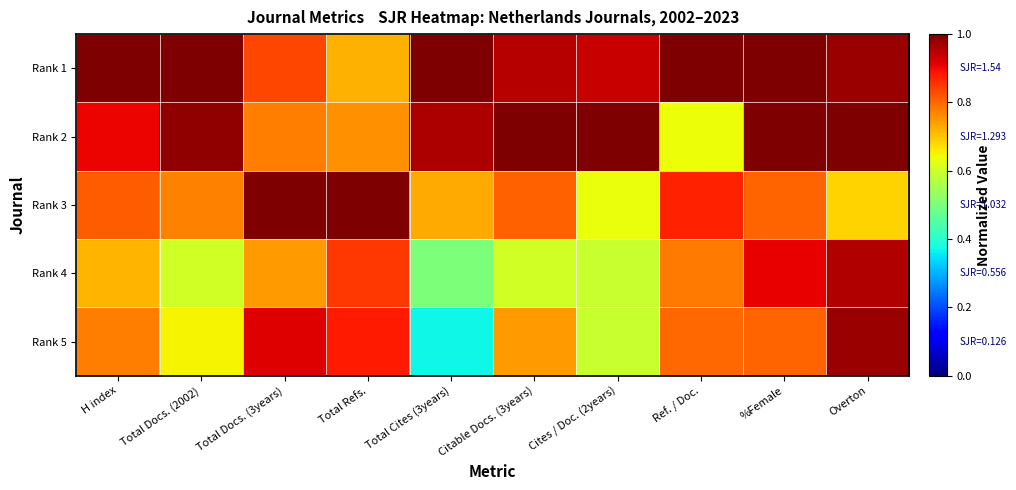

What is the difference between the highest and lowest values at Total Cites (3years)?

0.6